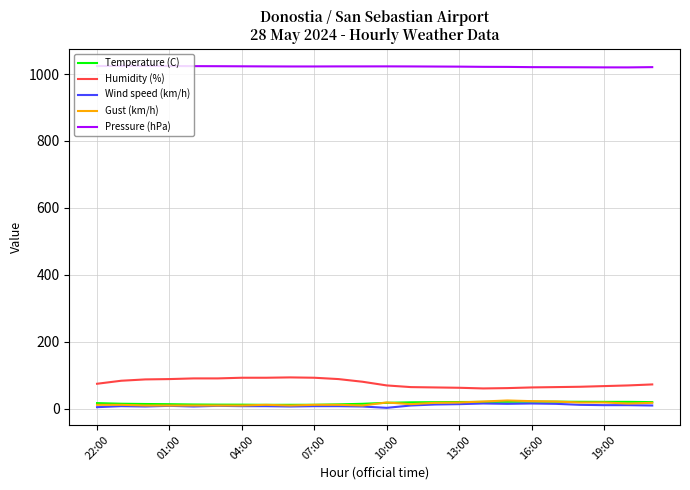

True or false: Pressure (hPa) and Gust (km/h) cross at least once.

False